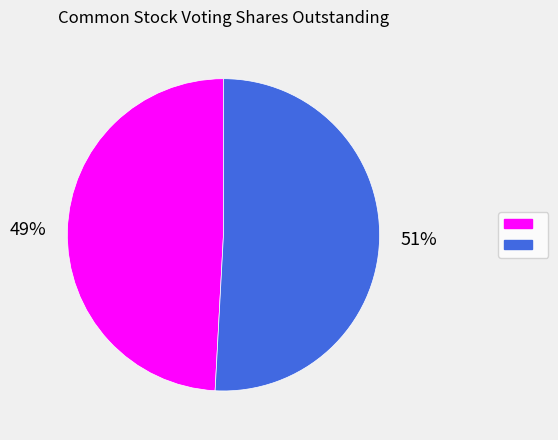

Is there any slice that represents more than half of the pie?

Yes